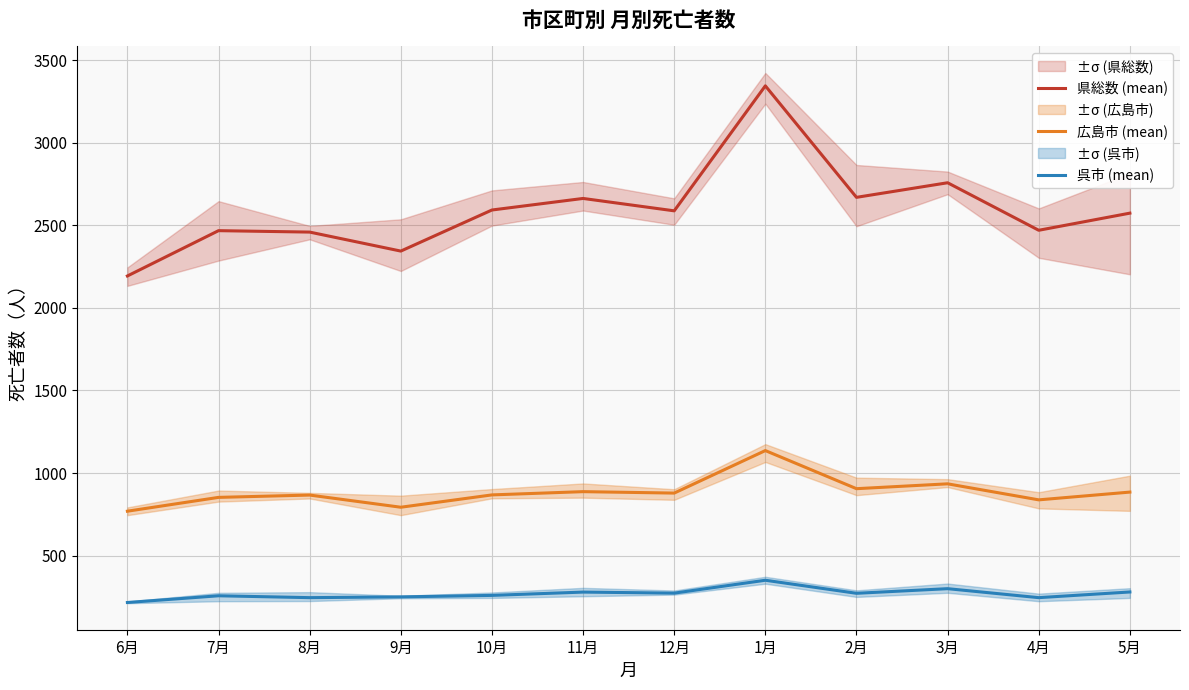

At which label does 広島市 (mean) reach its minimum?

6月